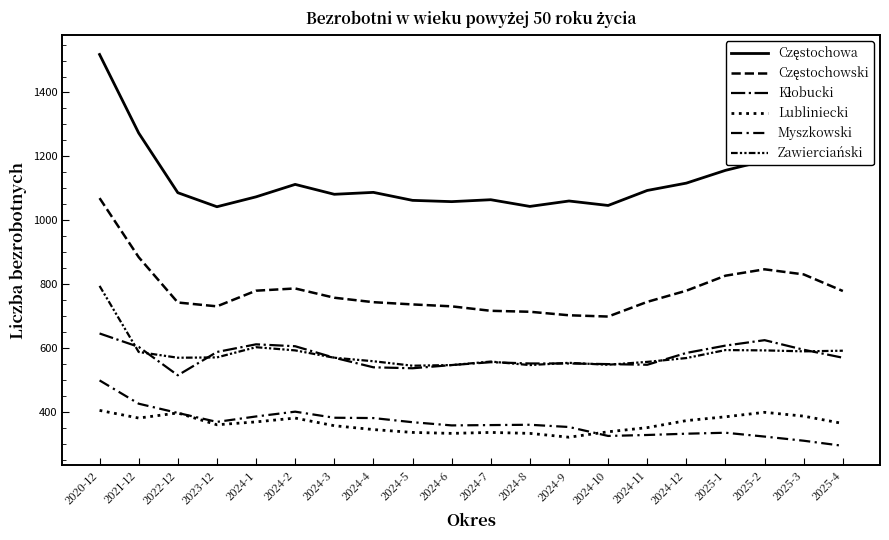

What is the difference between the maximum and second lowest values in the Częstochowa series?

476